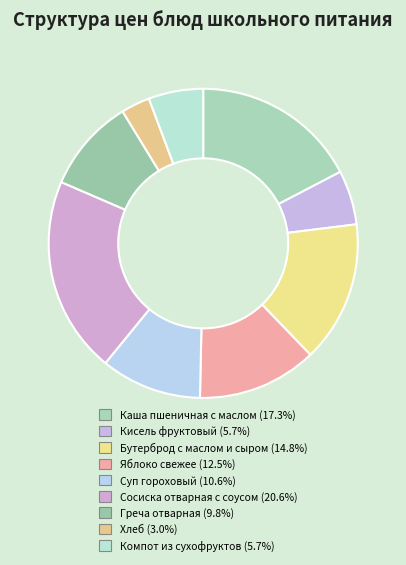

What is the largest slice in the pie chart?

Сосиска отварная с соусом